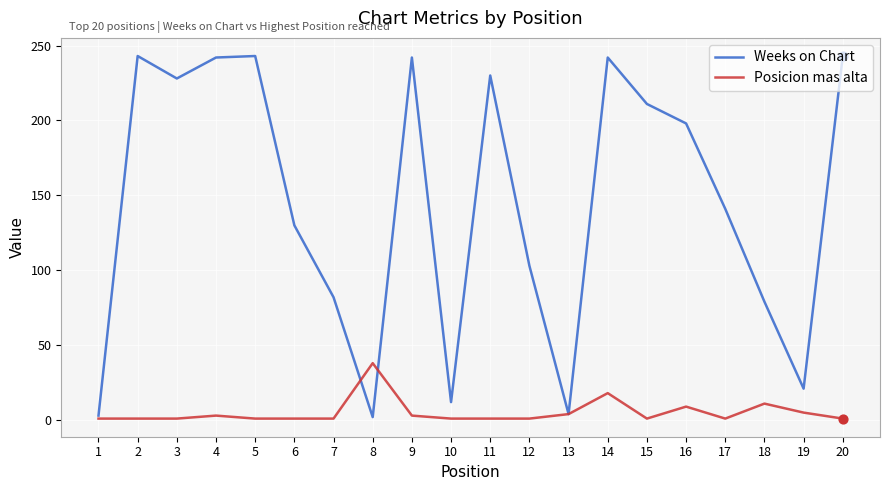

Which series has the largest range (max minus min)?

Weeks on Chart